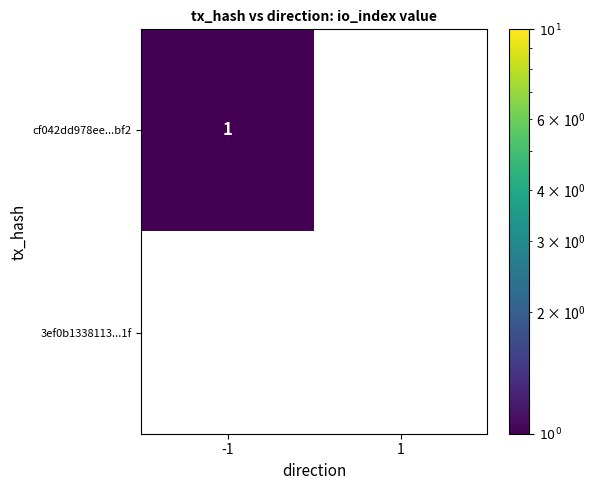

Which series has the largest total across all categories?

cf042dd978ee...bf2